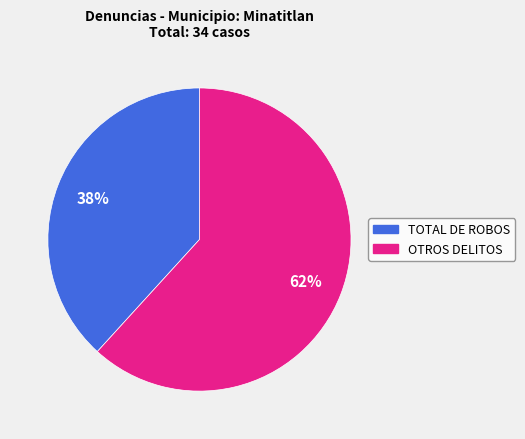

To the nearest percent, what is the difference between the largest and smallest slice percentages?

24%